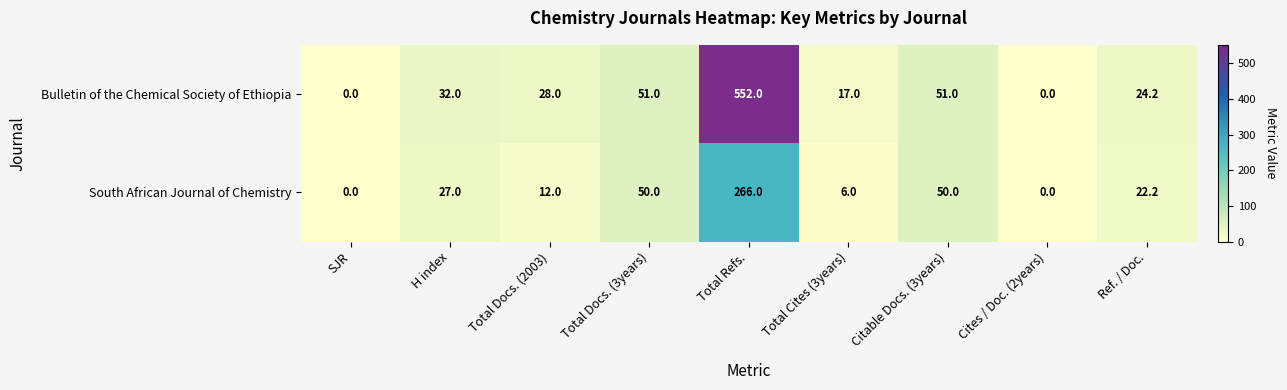

True or false: Bulletin of the Chemical Society of Ethiopia has a value of 296.5 at Total Refs..

False